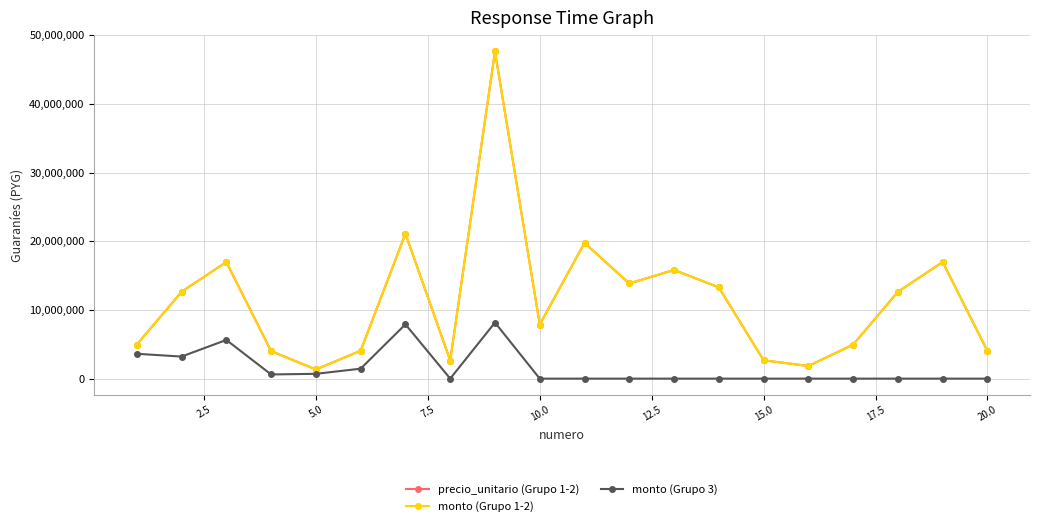

Reading right to left, list all the values displayed in this chart.

precio_unitario (Grupo 1-2): 4004000	16970689	12644957	4950633	1839024	2668875	13282442	15825204	13852957	19761272	7873935	47629347	2638705	21110673	4057520	1332059	4004000	16970689	12644957	4950633
monto (Grupo 1-2): 4004000	16970689	12644957	4950633	1839024	2668875	13282442	15825204	13852957	19761272	7873935	47629347	2638705	21110673	4057520	1332059	4004000	16970689	12644957	4950633
monto (Grupo 3): 0	0	0	0	0	0	0	0	0	0	0	8161867	0	7904352	1447872	697935	607750	5630790	3209380	3617394